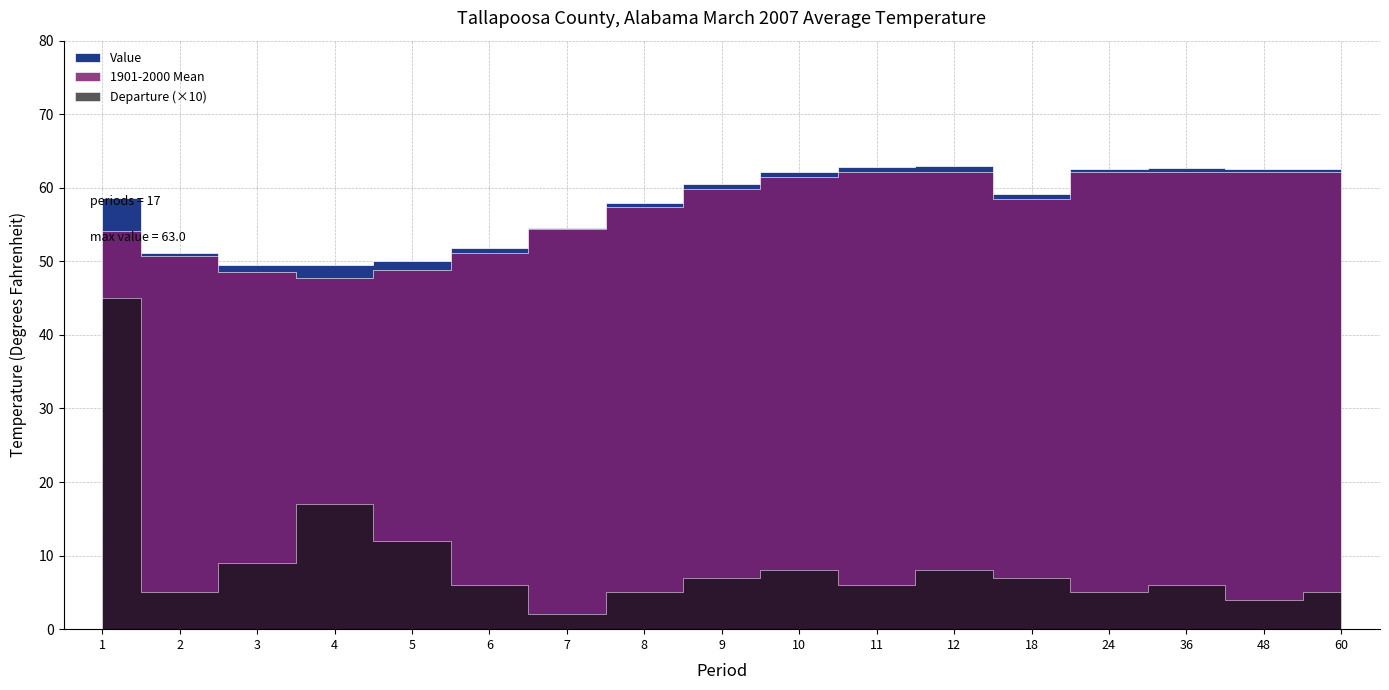

How many lines are shown in the chart?

3